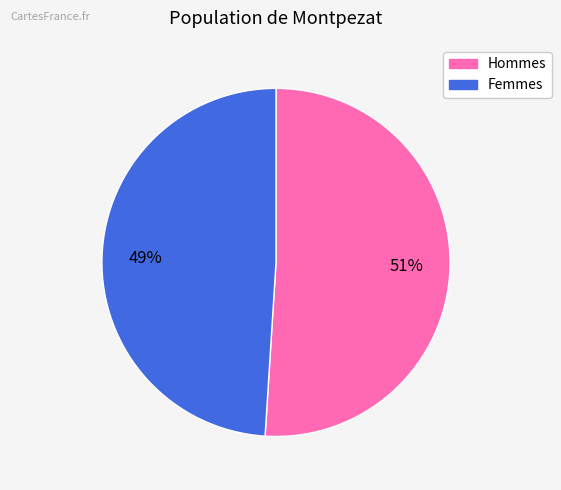

To the nearest percent, what is the difference between the largest and smallest slice percentages?

2%